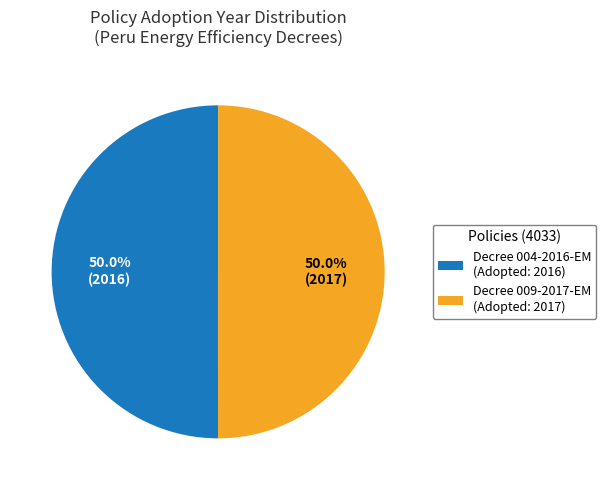

What is the ratio of the value at Decree 004-2016-EM (Adopted: 2016) to the value at Decree 009-2017-EM (Adopted: 2017)?

1.0